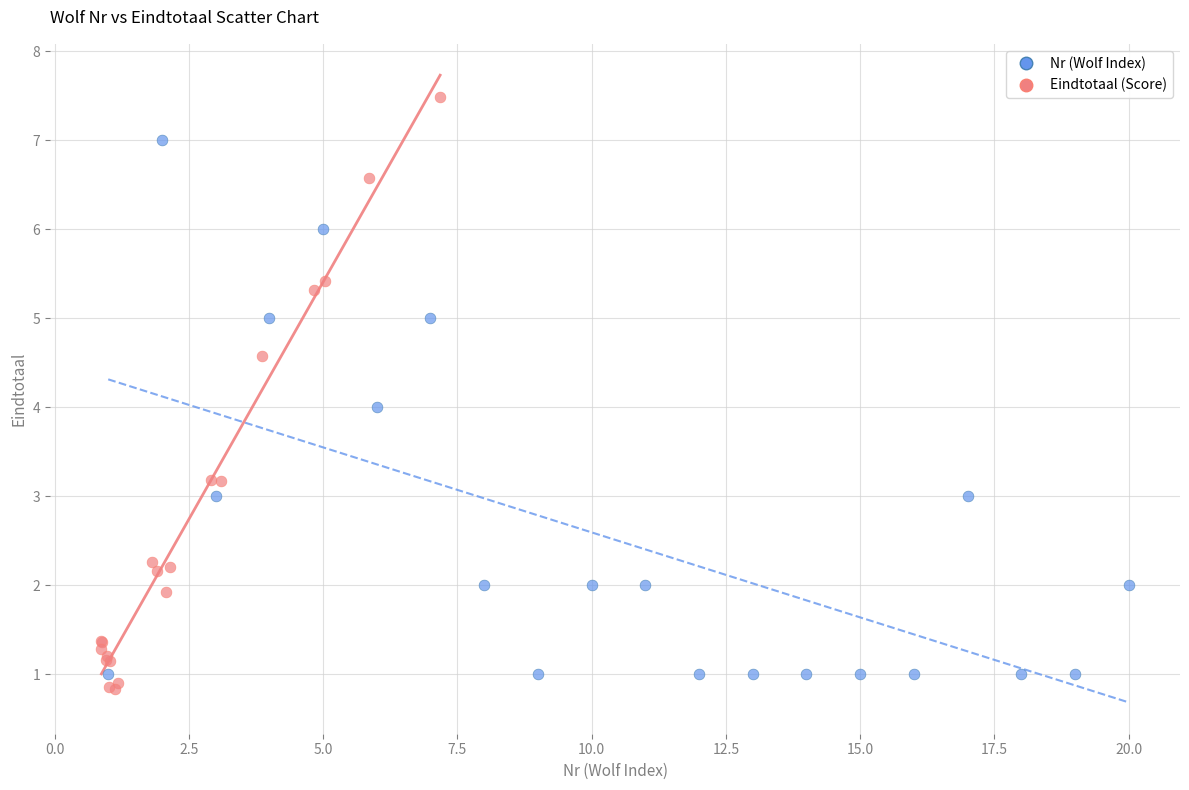

Which series reaches the maximum Y coordinate?

Eindtotaal (Score)